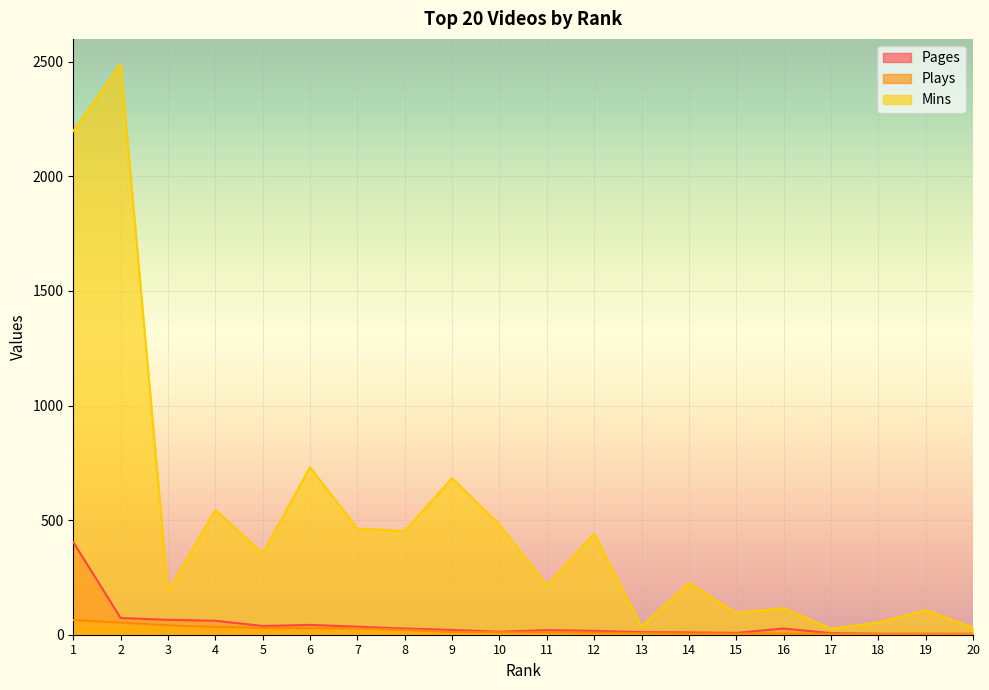

Does the chart display data point markers on the line(s)?

No